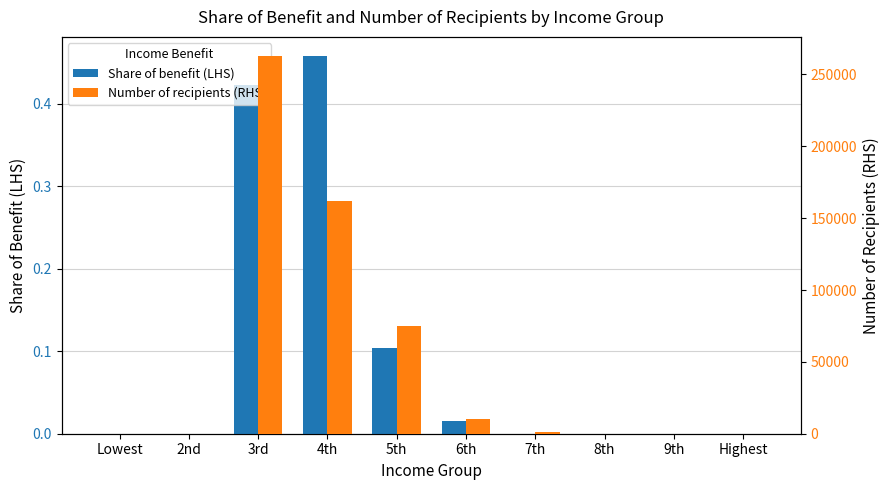

What is the difference between the maximum and minimum values in the Share of benefit (LHS) series?

0.5